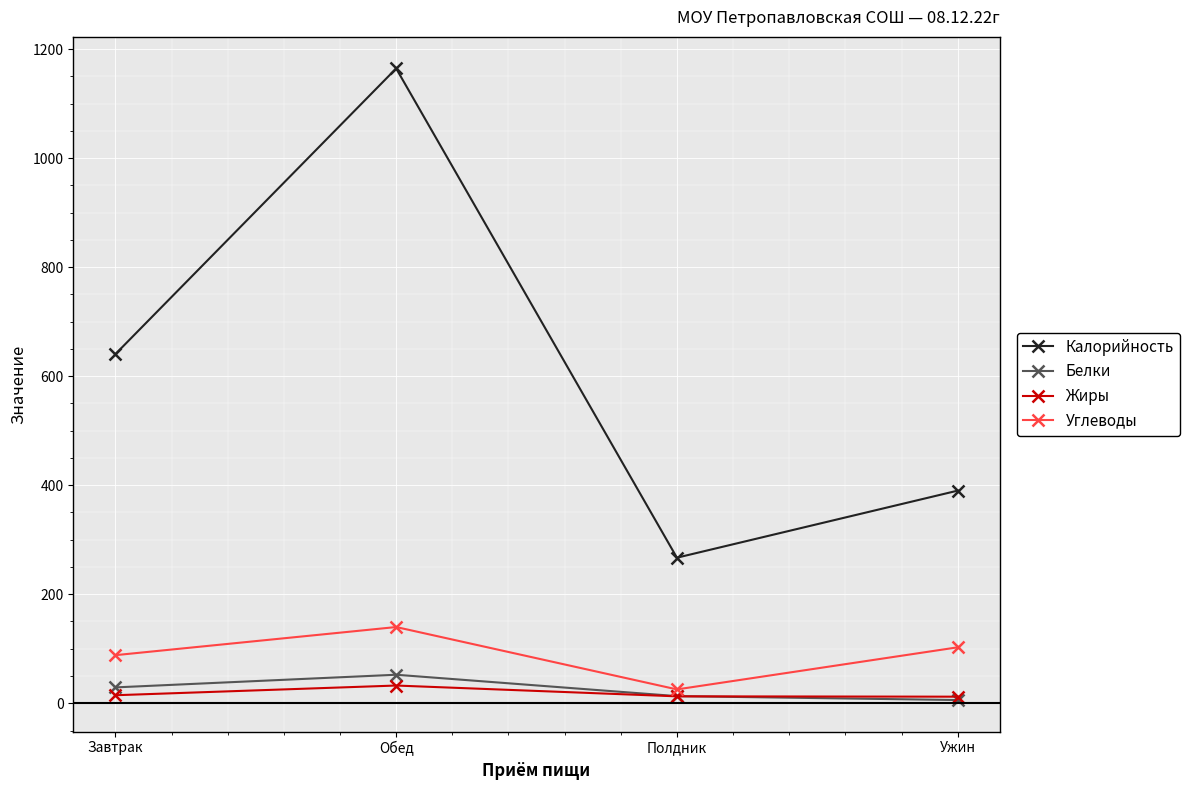

What is the spread (max minus min) of values at Полдник?

254.3